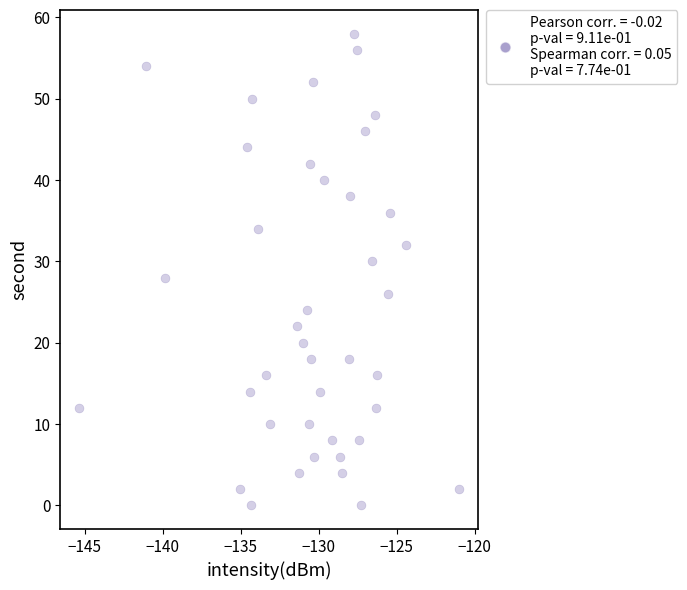

What is the range of Y values (max minus min)?

58